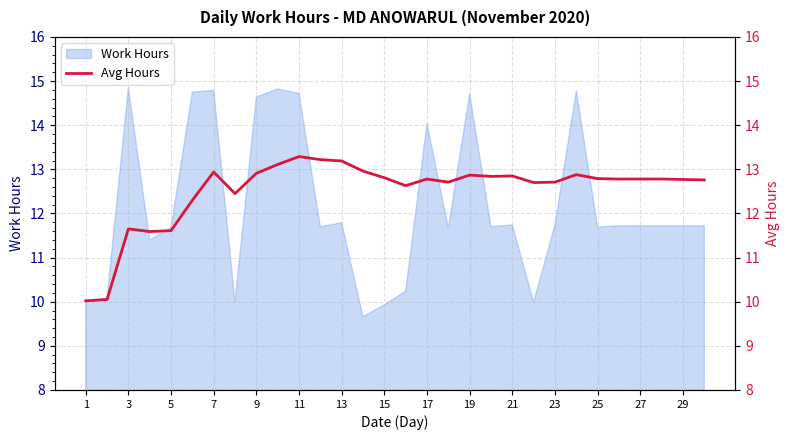

The value of Work Hours at 25 is 11.7. True or false?

True